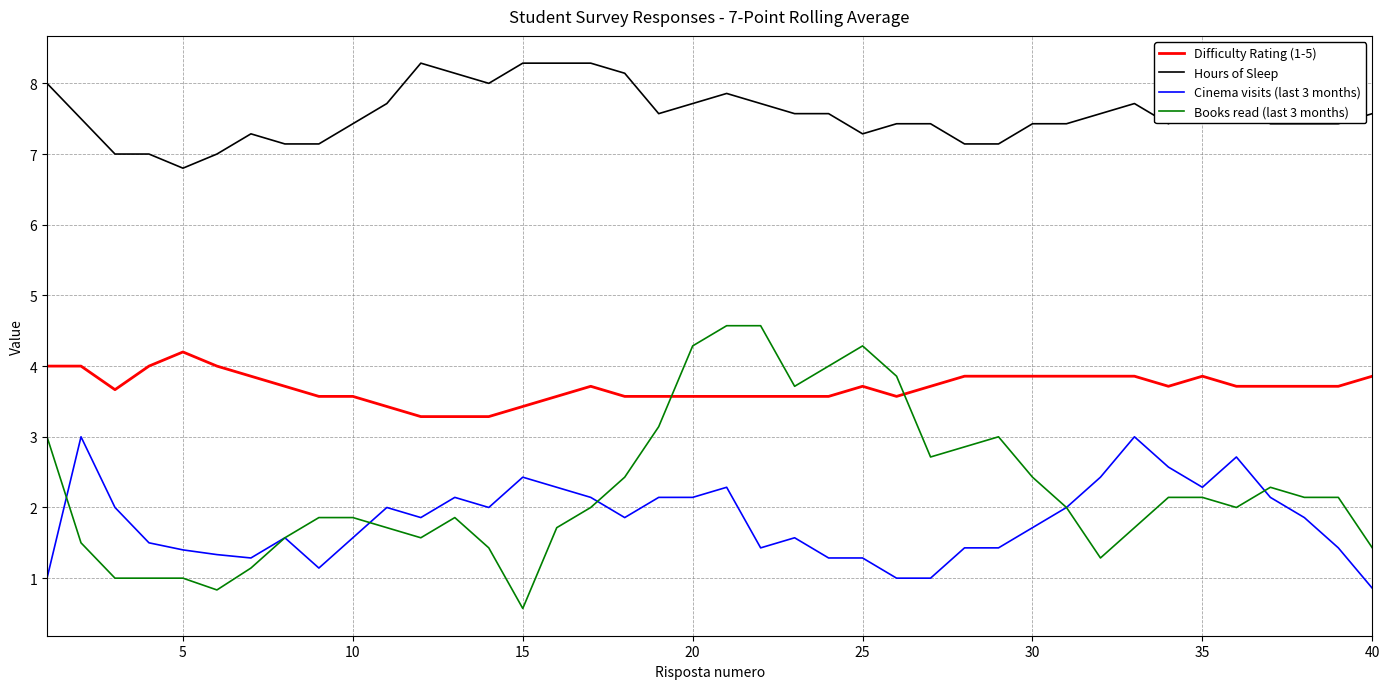

Which series ends up on top after the final intersection of Books read (last 3 months) and Difficulty Rating (1-5)?

Difficulty Rating (1-5)